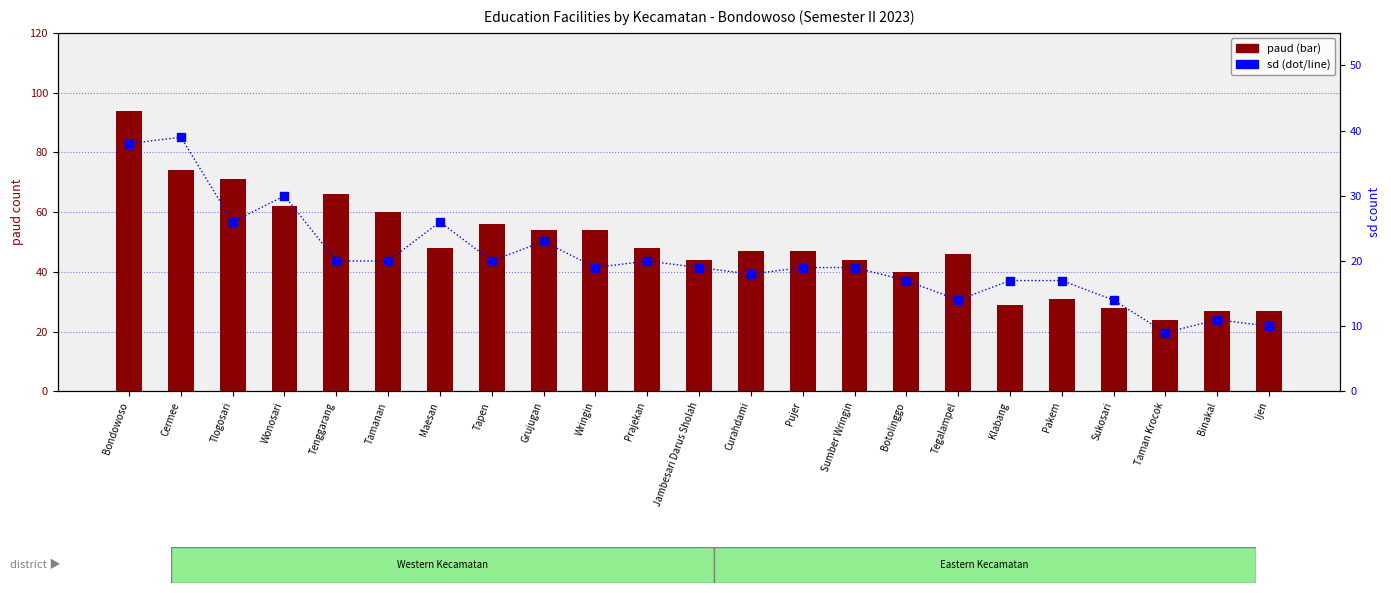

What are all the series names shown in the legend?

paud, sd